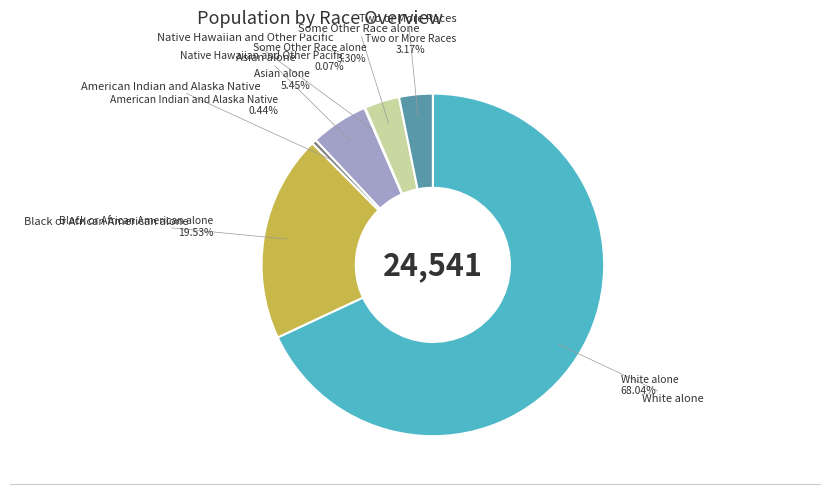

Is there a majority slice in this chart?

Yes